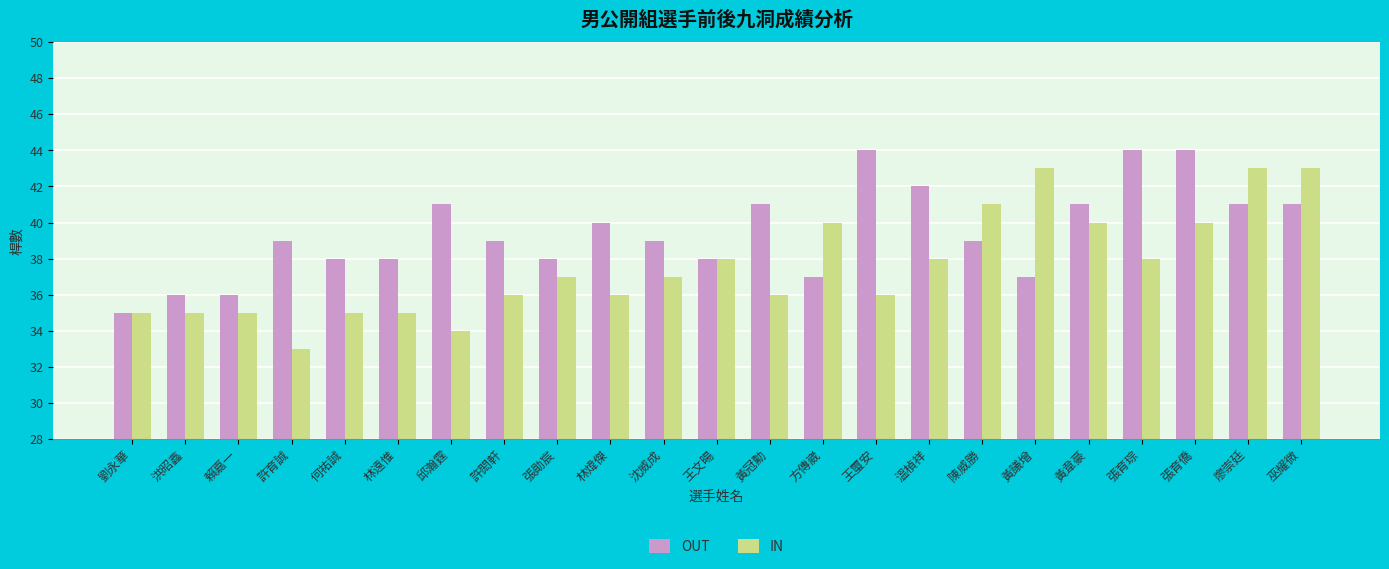

What is the average value of the OUT series?

39